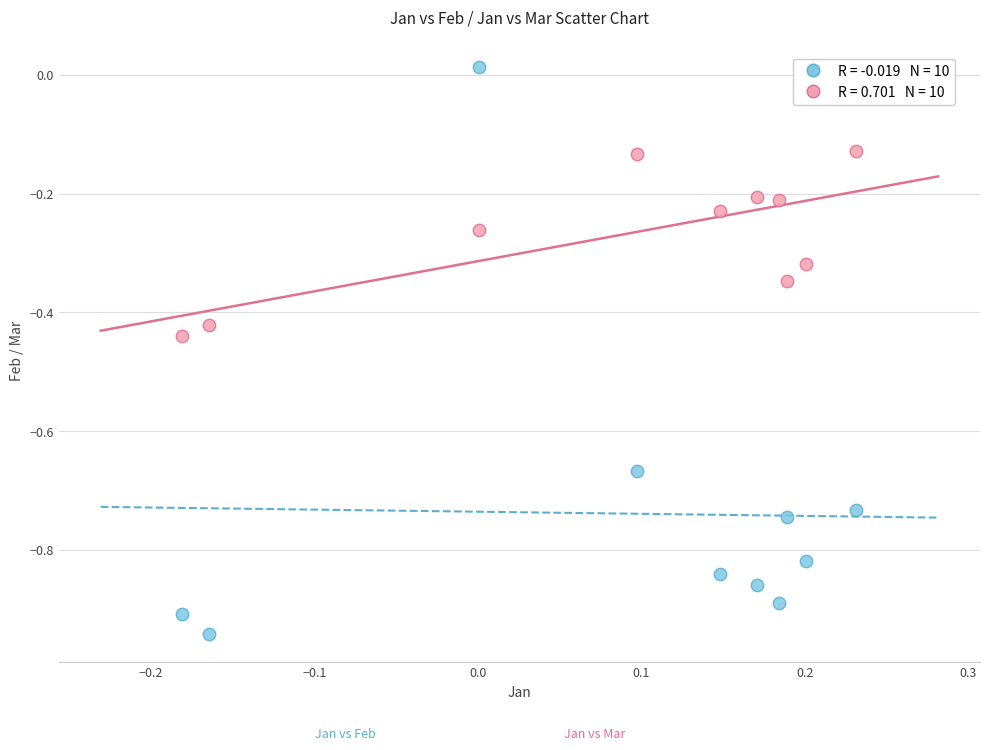

Across all data points, what is the range of Y values (max minus min)?

1.0